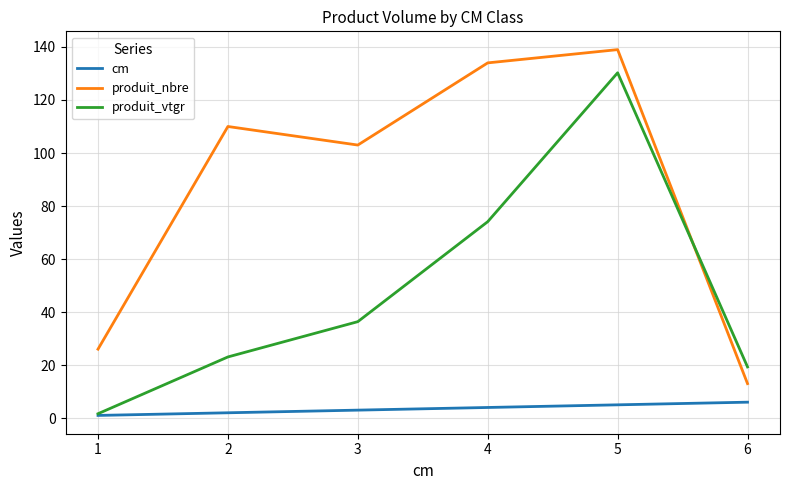

Which series changed the most between 5 and 6?

produit_nbre